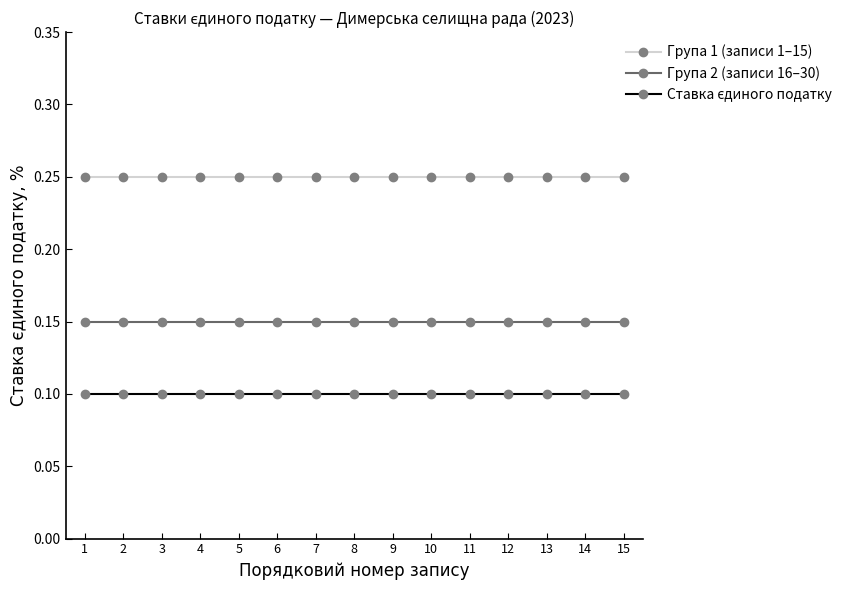

Is it true that Група 2 (записи 16–30) equals 0.1 at 9?

False